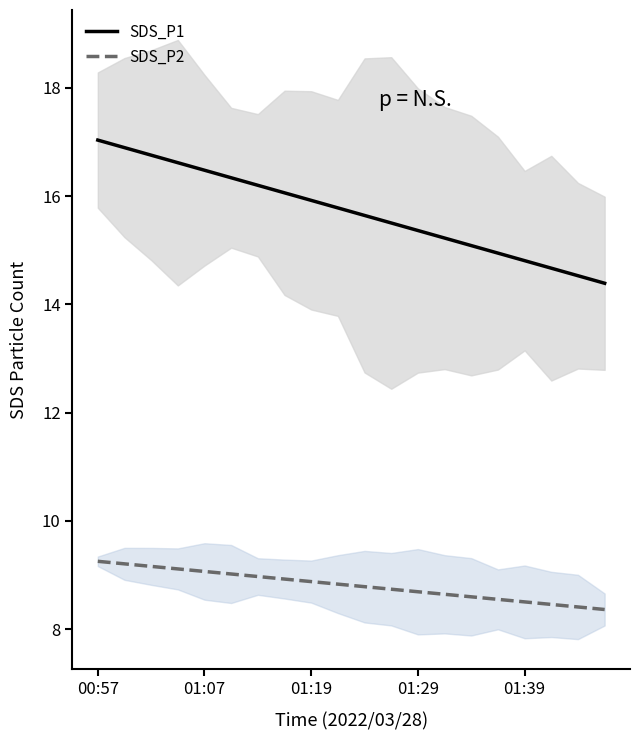

True or false: SDS_P1 and SDS_P2 cross at least once.

False